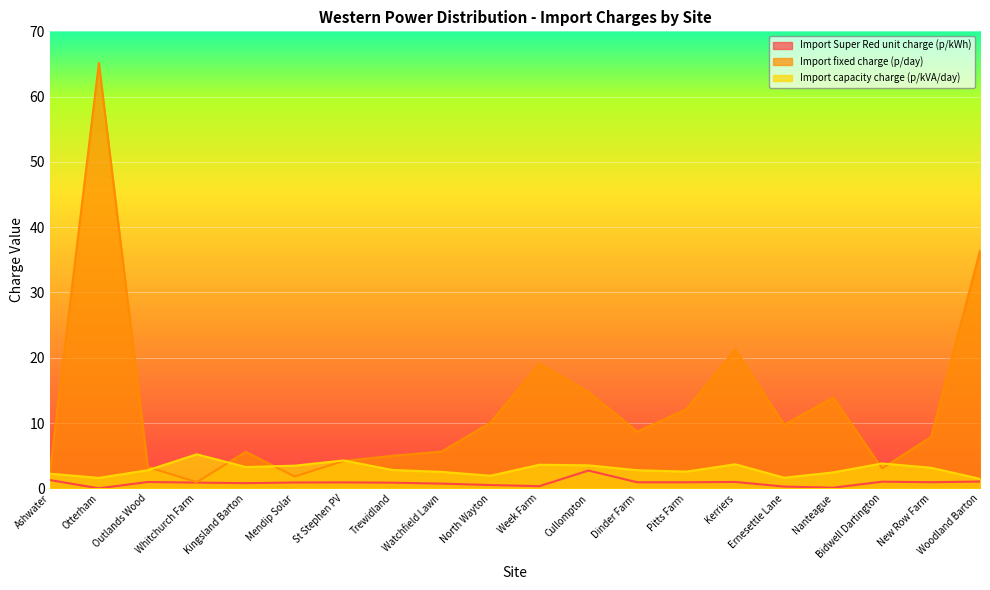

What is the difference between the Import fixed charge (p/day) values at Pitts Farm and North Wayton?

2.0